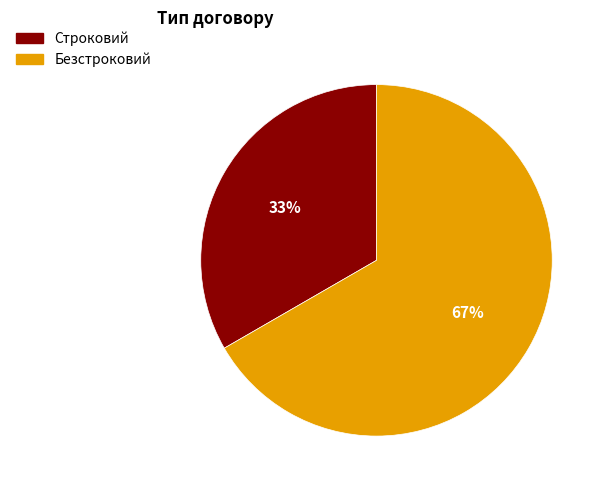

To the nearest percent, what is the average slice percentage?

50%